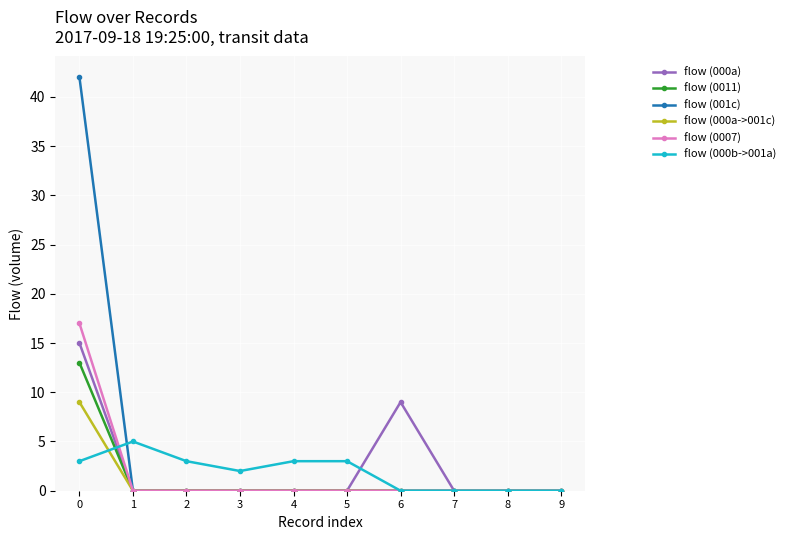

True or false: flow (000b->001a) and flow (001c) cross at least once.

True